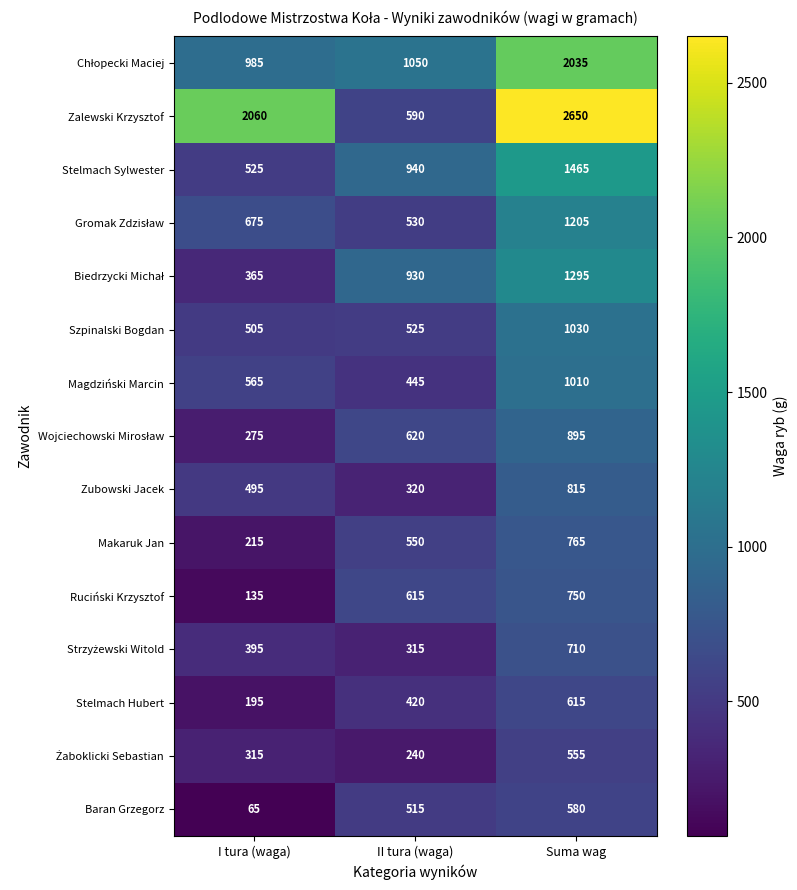

What value does the Ruciński Krzysztof series have at Suma wag, to the nearest 100?

800